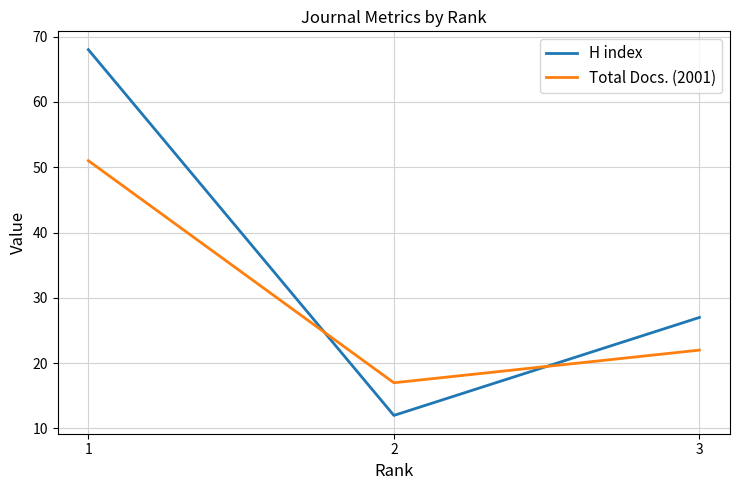

Which category has the highest value across all series?

1